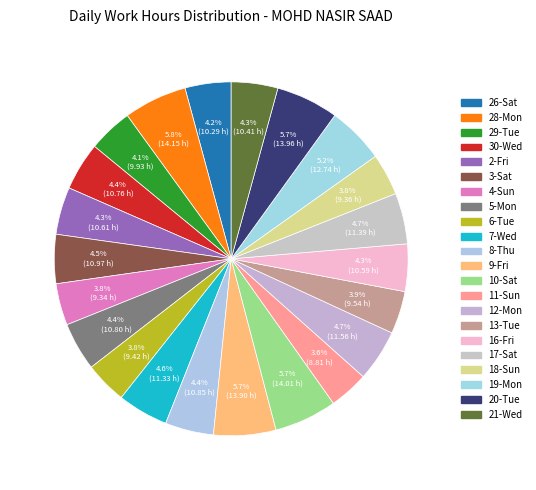

To the nearest percent, what is the difference between the largest and smallest slice percentages?

2%